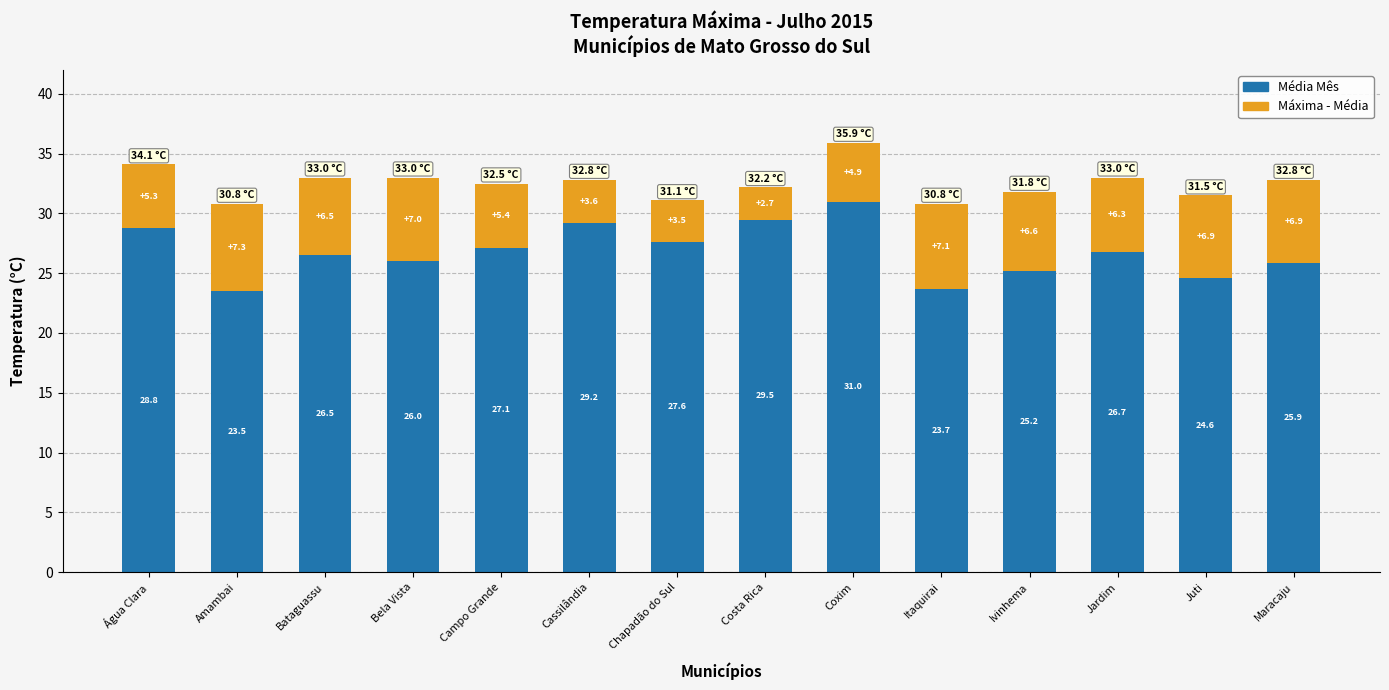

Reading left to right, list the values for the Média Mês series.

Água Clara=28.8	Amambai=23.5	Bataguassu=26.5	Bela Vista=26.0	Campo Grande=27.1	Cassilândia=29.2	Chapadão do Sul=27.6	Costa Rica=29.5	Coxim=31.0	Itaquirai=23.7	Ivinhema=25.2	Jardim=26.7	Juti=24.6	Maracaju=25.9